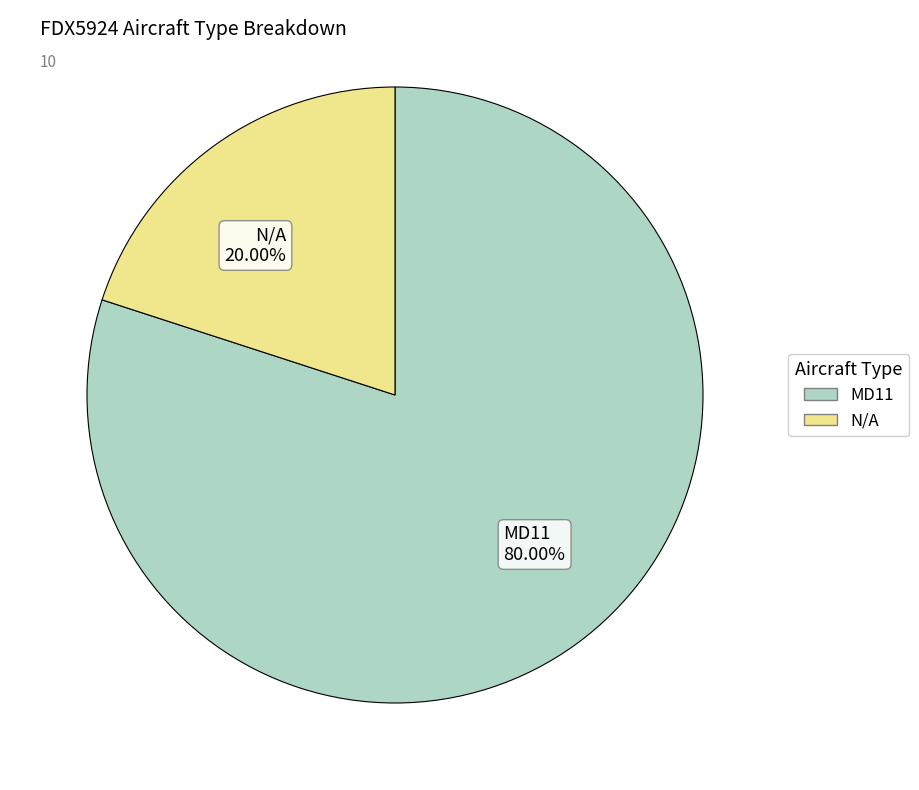

What portion of the pie excludes MD11?

20.0%